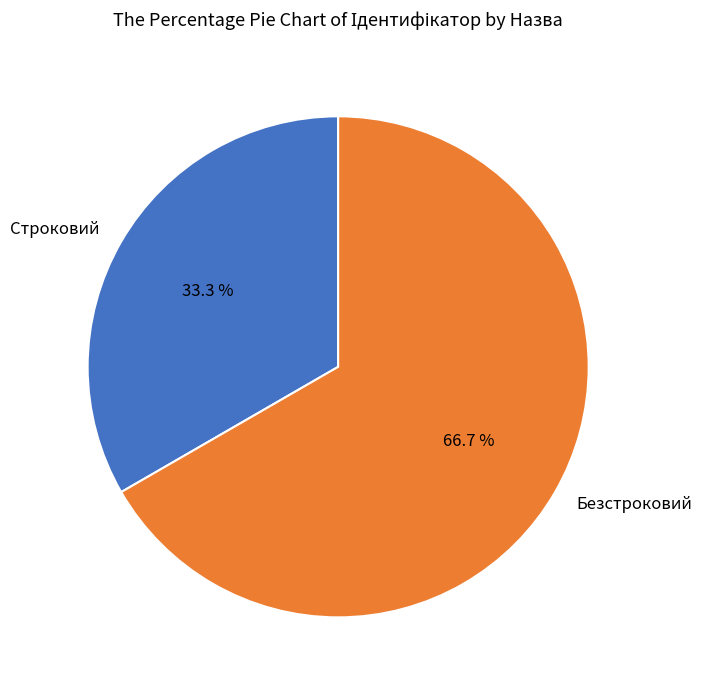

To the nearest percent, what portion does Безстроковий represent?

67%